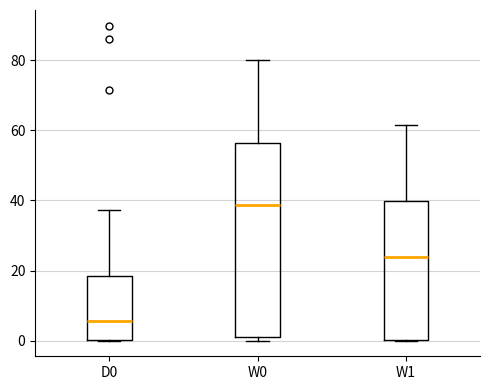

Which box is the tallest, from its lower edge to its upper edge?

W0